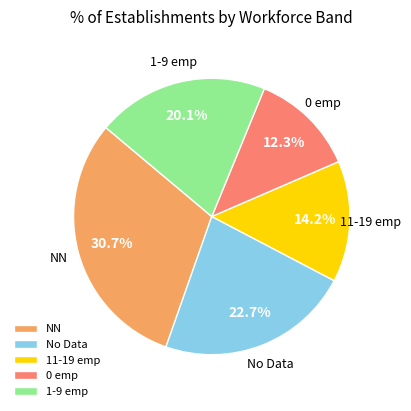

Is NN the majority of the pie?

No